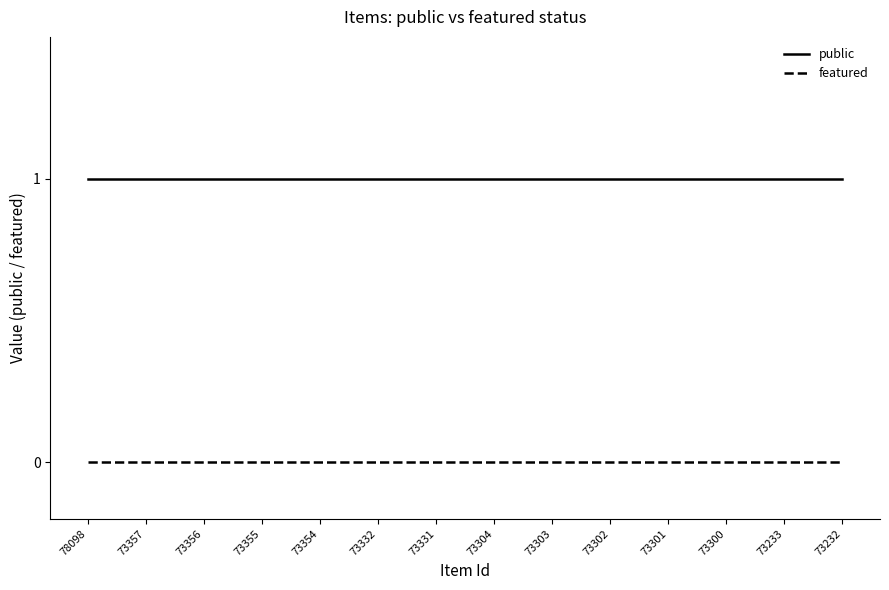

True or false: public and featured cross at least once.

False